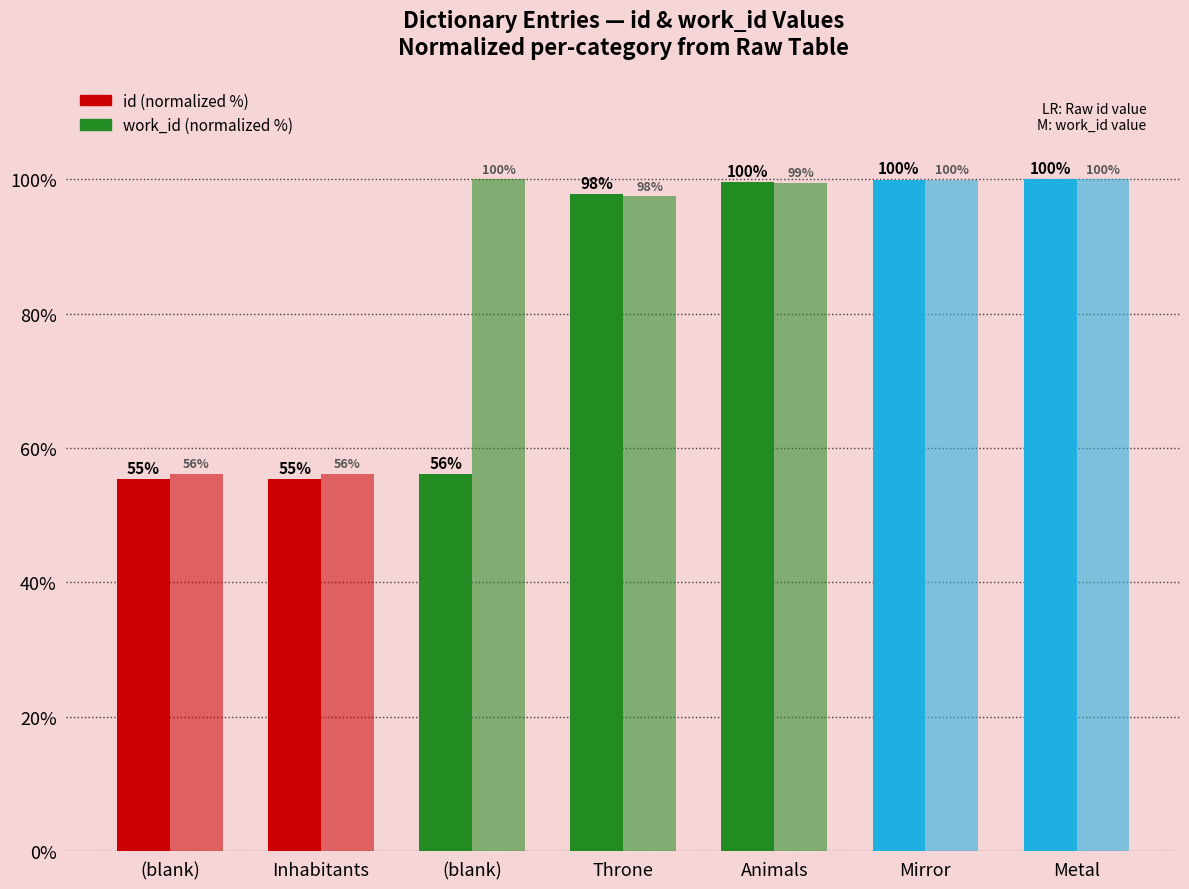

True or false: work_id has a value of 50.7 at Metal.

False